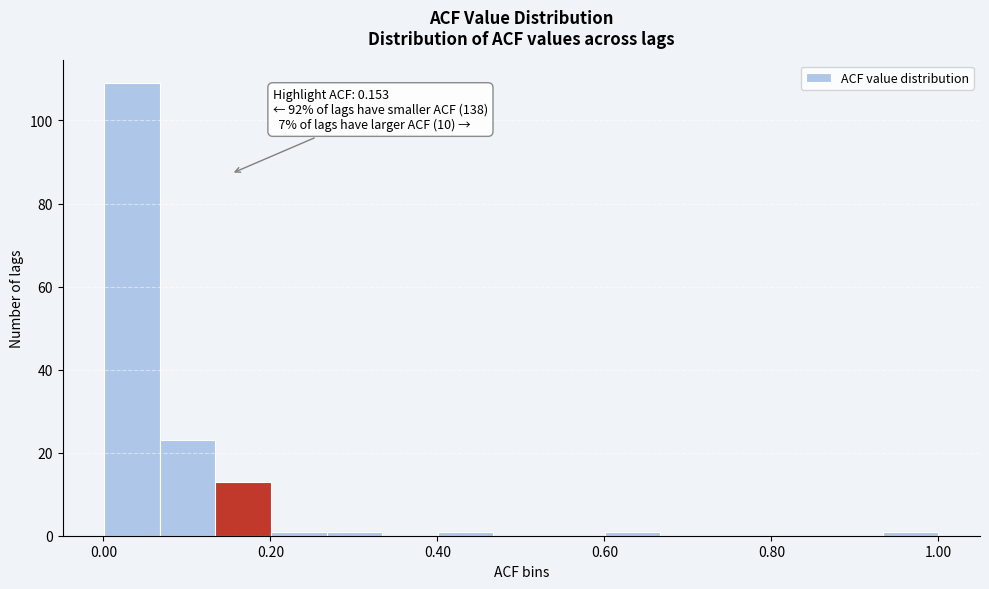

Read against the x-axis, roughly where is the centre of the tallest bar?

0.04